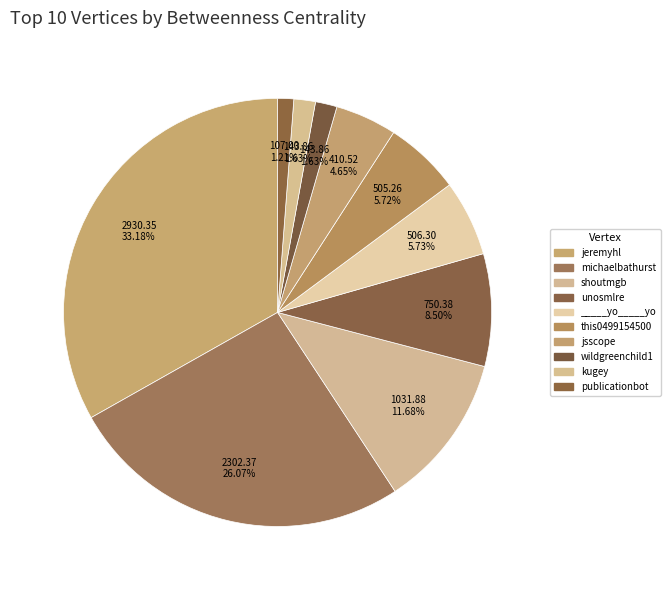

What percentage do shoutmgb and unosmlre together represent?

20.2%